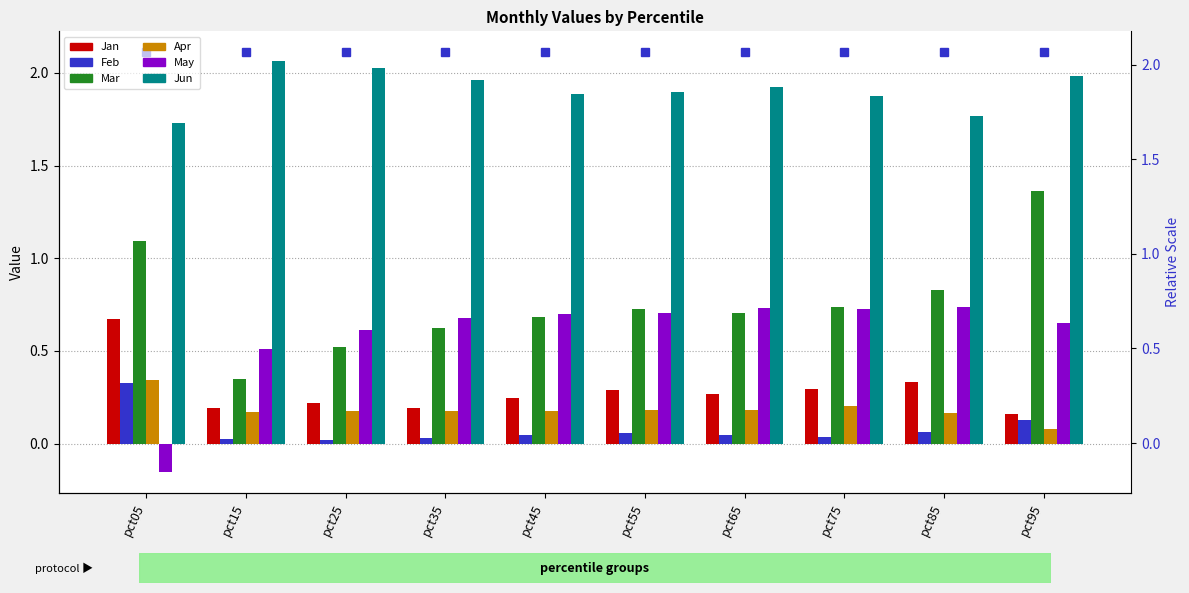

How many series are shown in this chart?

6